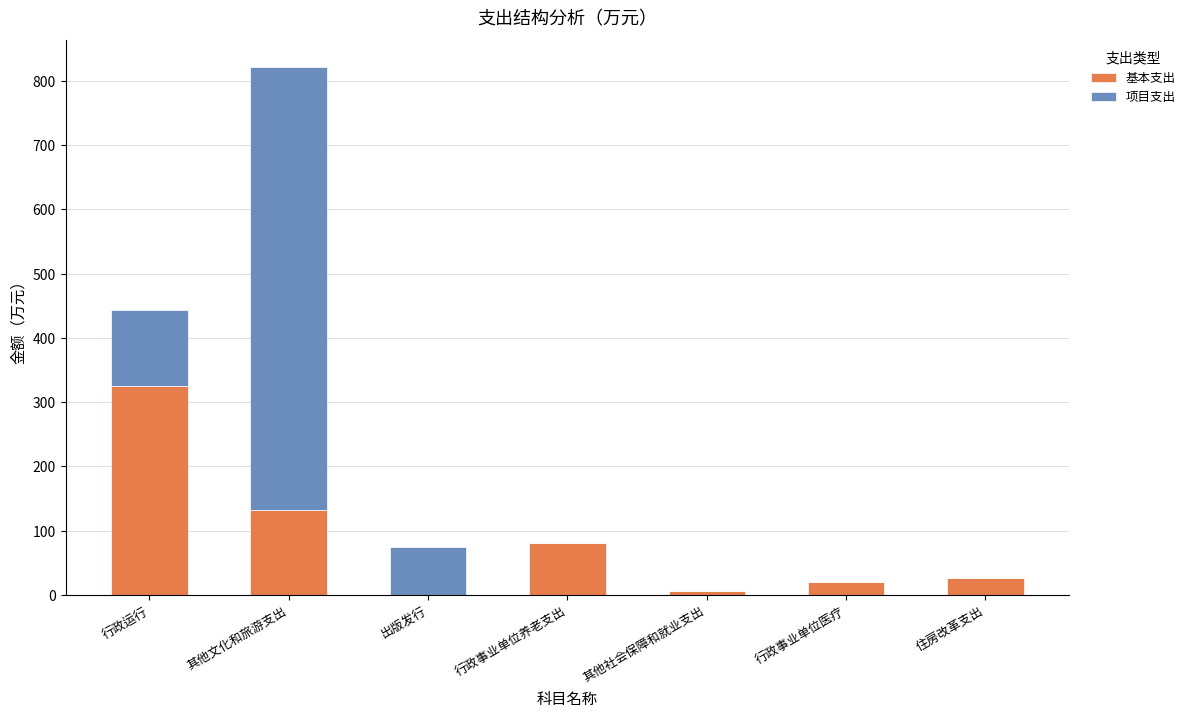

Reading left to right, what are the values for 基本支出?

行政运行=325.7	其他文化和旅游支出=132.5	出版发行=0.0	行政事业单位养老支出=80.4	其他社会保障和就业支出=6.4	行政事业单位医疗=19.2	住房改革支出=26.7